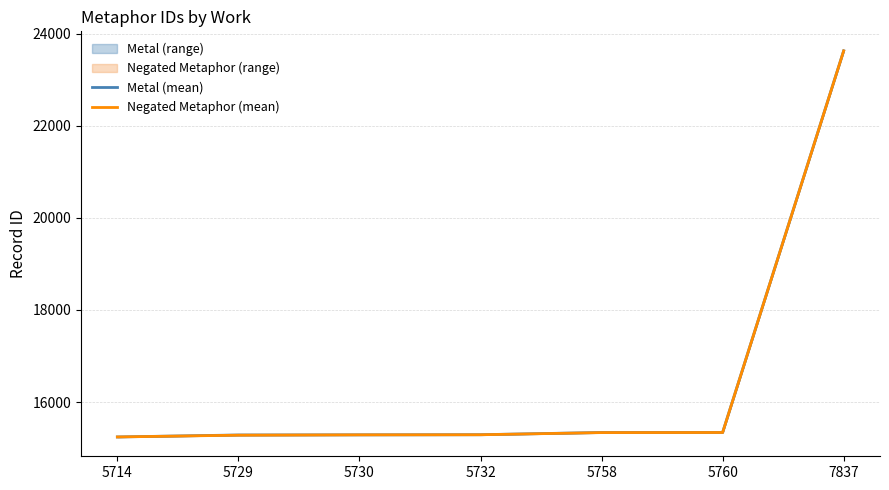

Which label corresponds to the smallest value in the chart?

5714